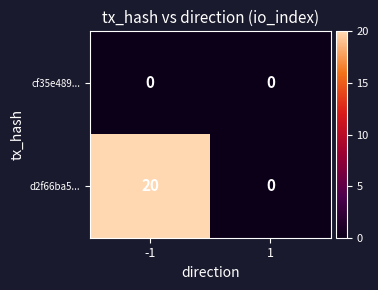

True or false: d2f66ba5... has a value of 29 at -1.

False